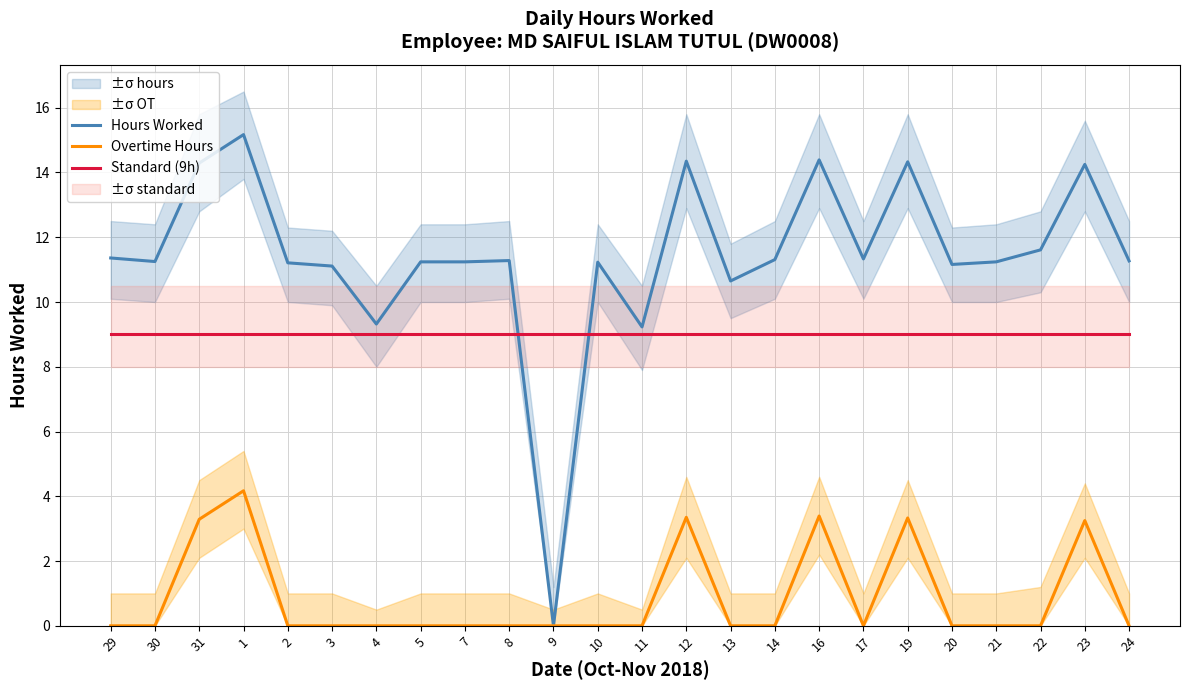

Between 16 and 22, which is larger?

16